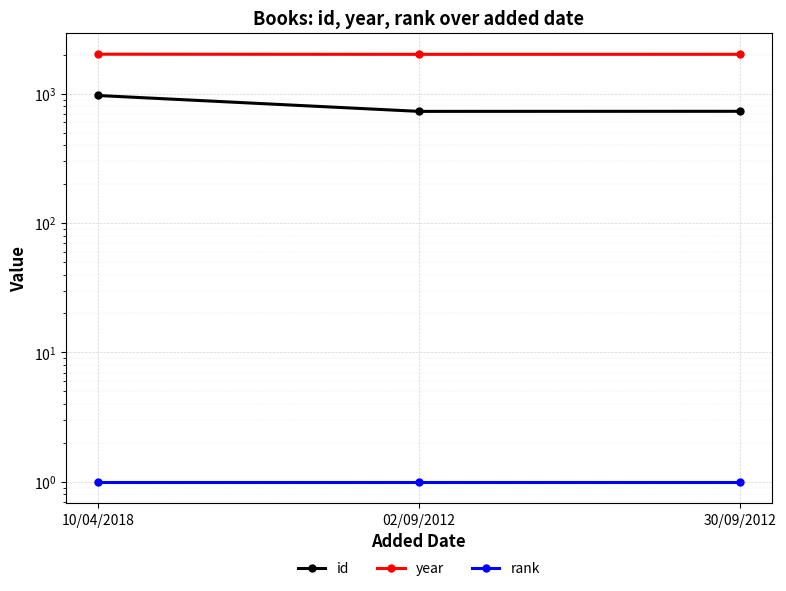

Between 10/04/2018 and 30/09/2012, which series saw the biggest shift?

id